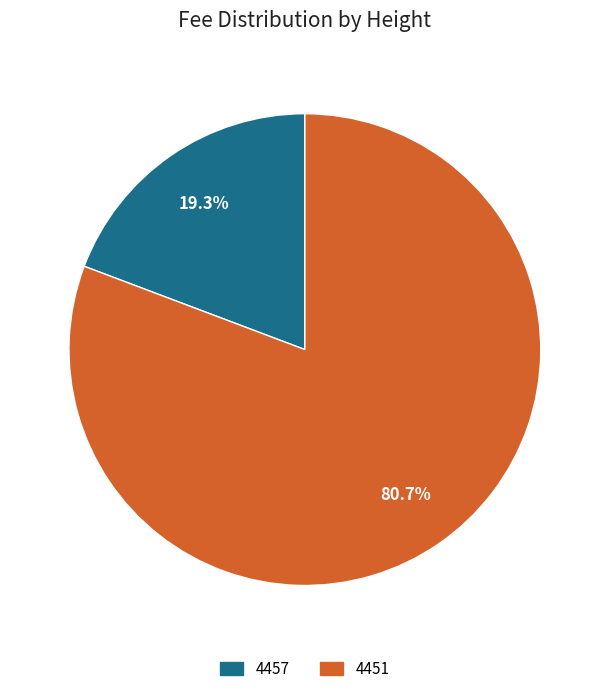

What is the ratio of the value at 4451 to the value at 4457?

4.2